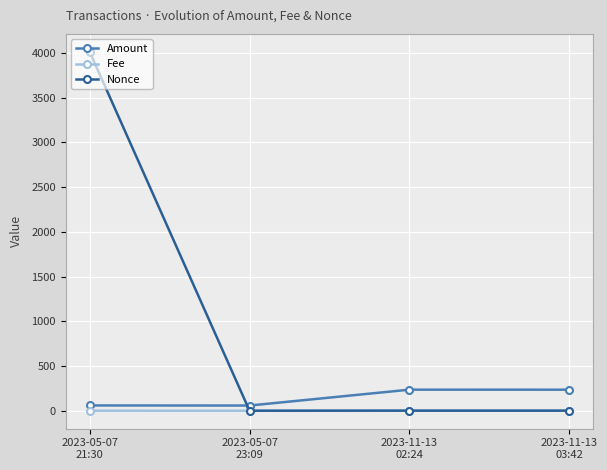

Rank the series by their maximum value, from lowest to highest.

Fee, Amount, Nonce